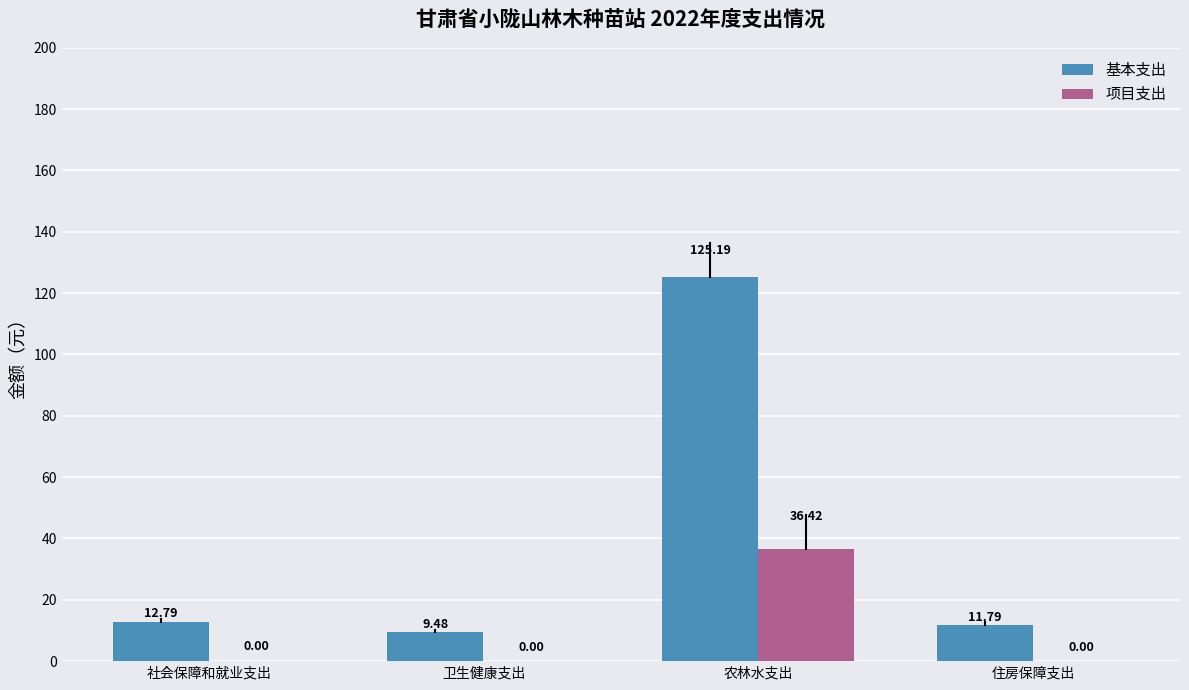

Which category has the highest value across all series?

农林水支出